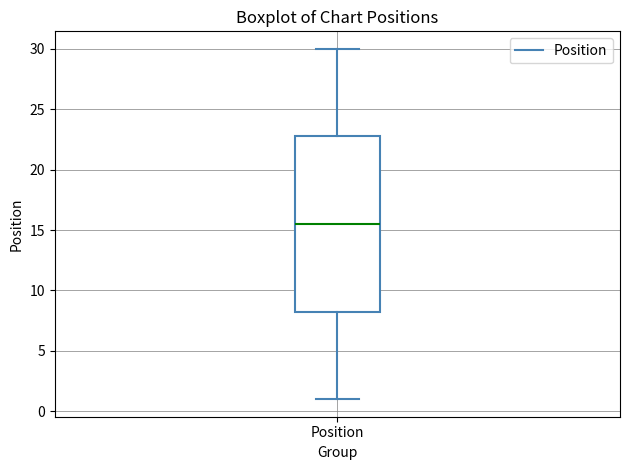

Transcribe this box plot: give where the median line is, the range the box spans, and where the two whiskers end, as read against the y-axis. The values are not printed on the chart, so give them approximately, as read against the axis.

median 15.5, box 8.5 to 23.0, whiskers 1.0 to 30.0